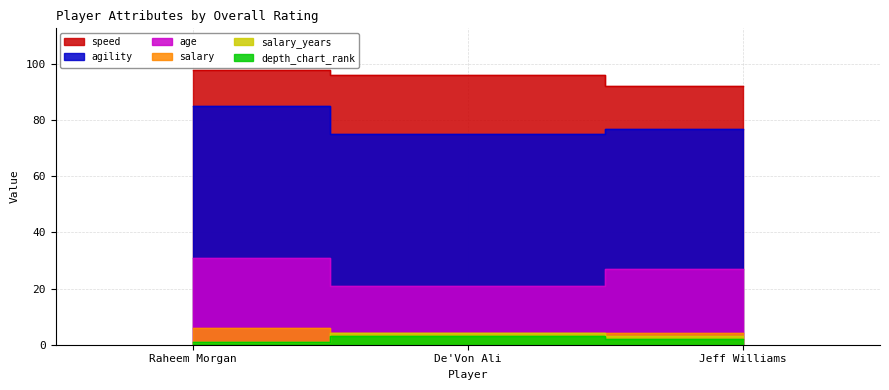

How many lines are shown in the chart?

6